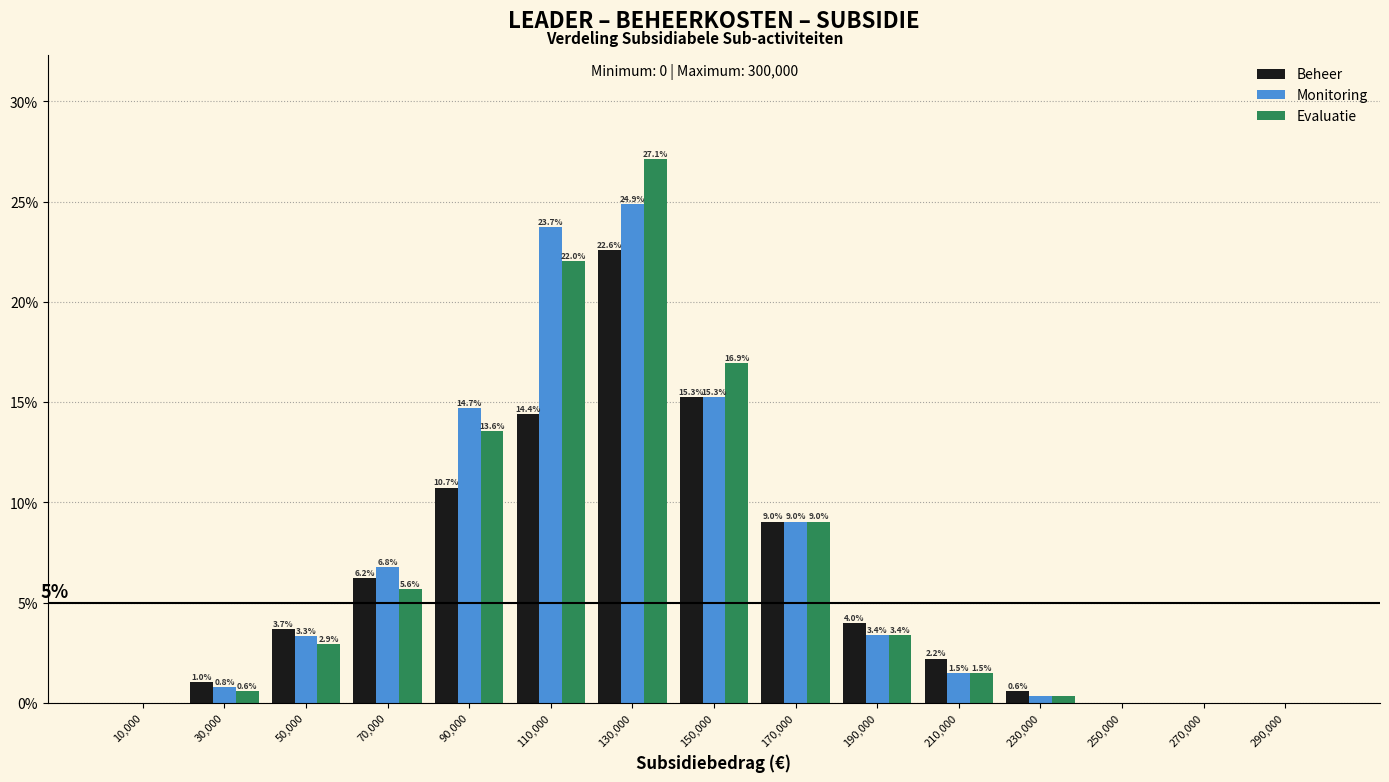

At which label is Evaluatie closest to 13?

90,000